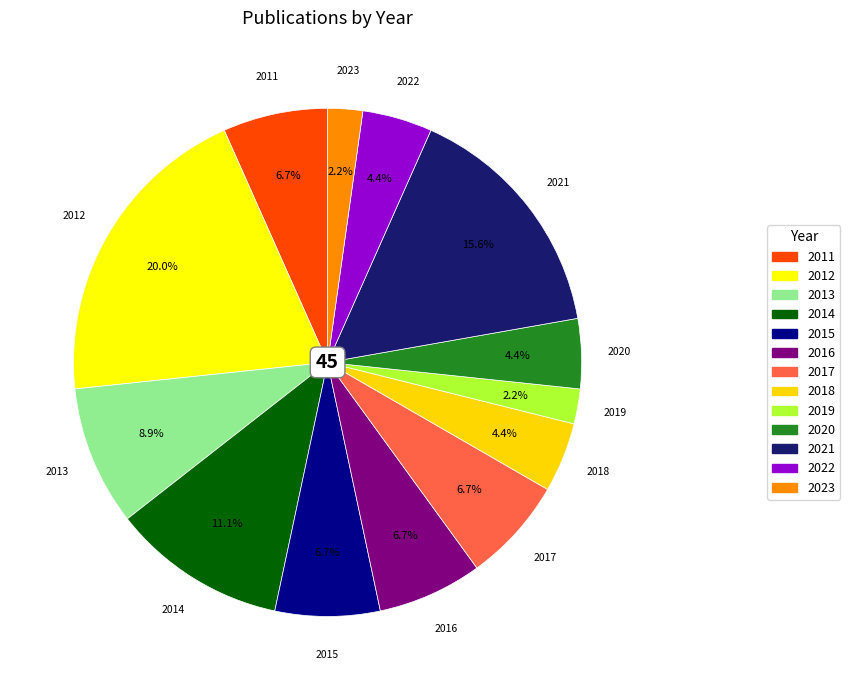

What percentage is NOT represented by 2019?

97.8%